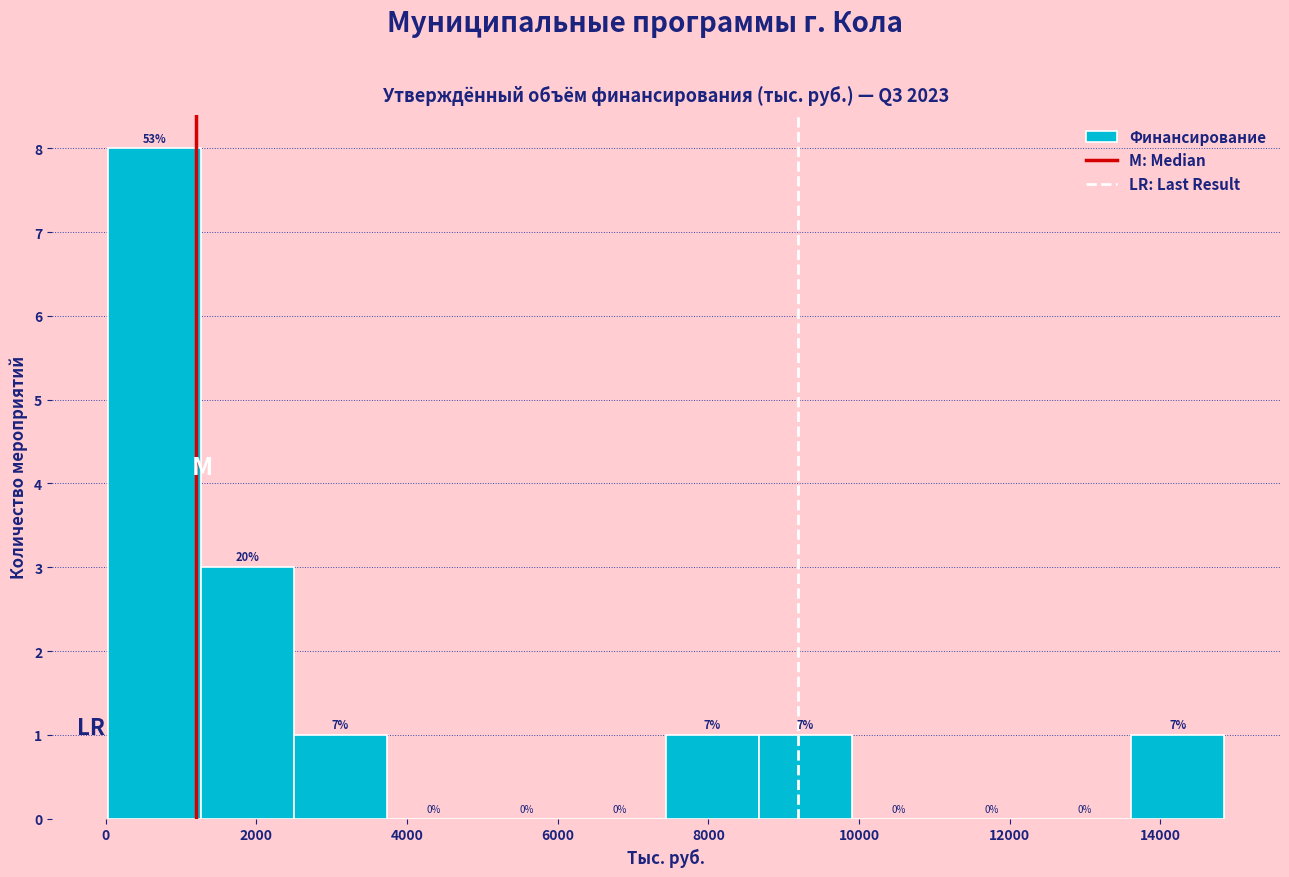

Which range on the x-axis has the tallest bar?

0 to 1200